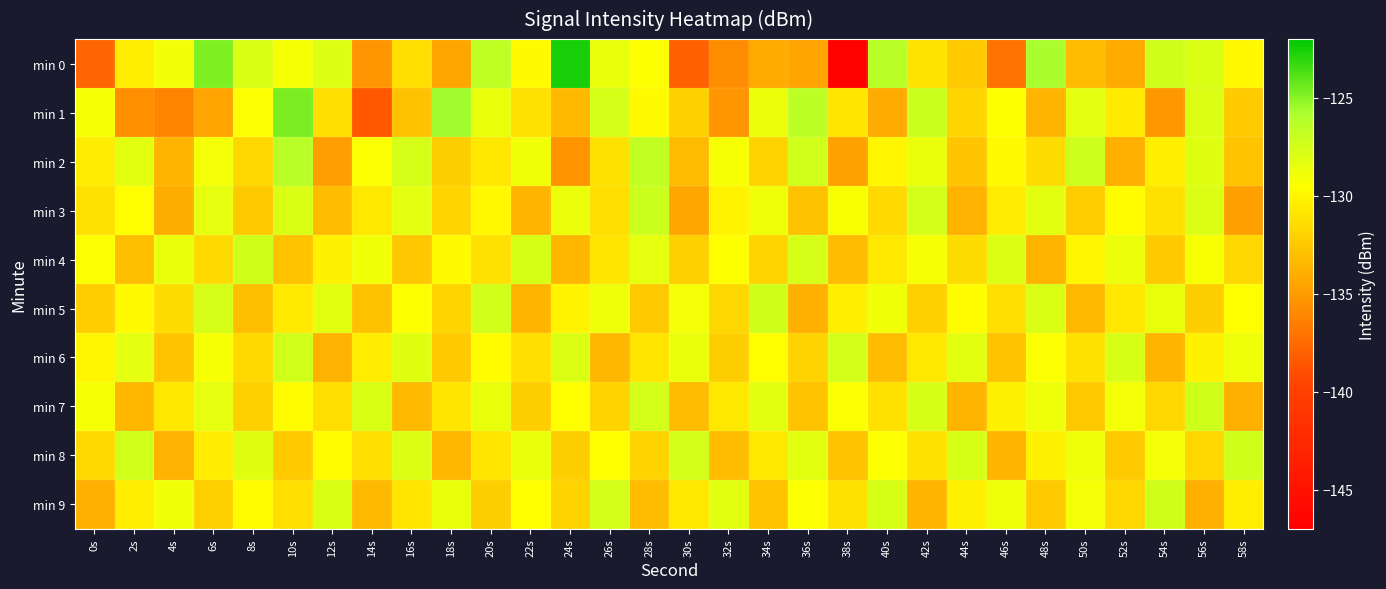

What is the spread (max minus min) of values at 54s?

7.8